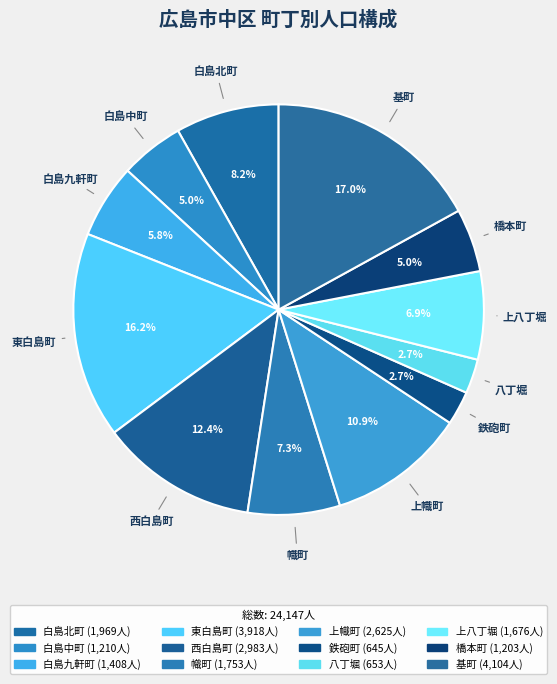

Count the number of slices in the pie.

12